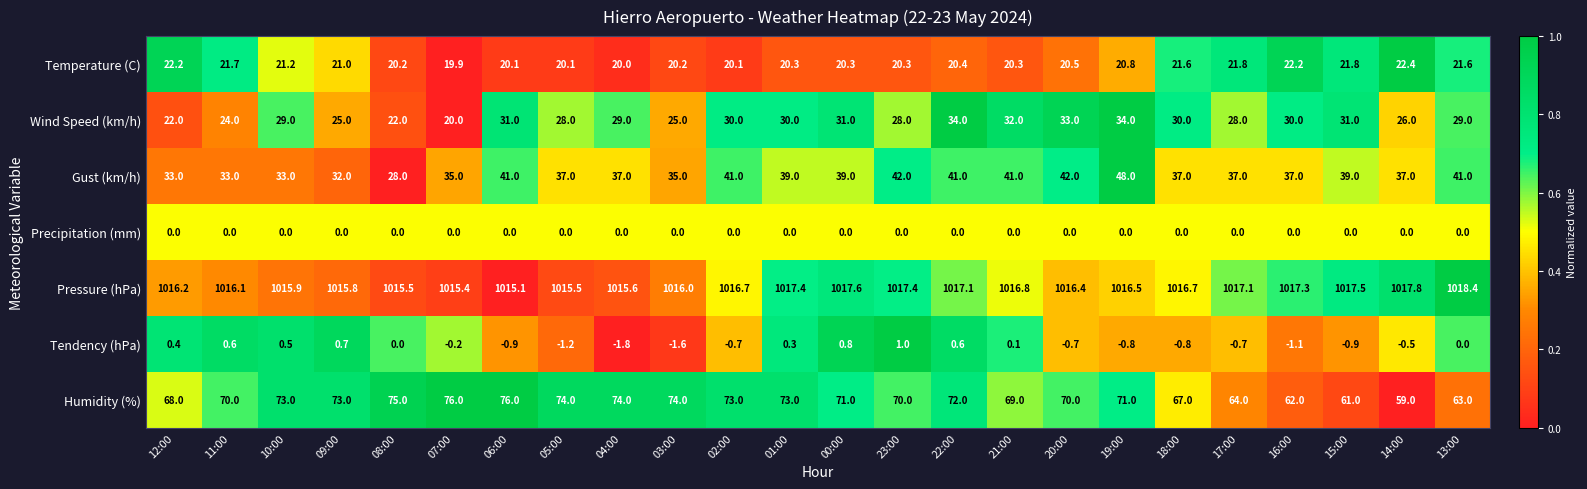

At how many categories does at least one series exceed 0?

24